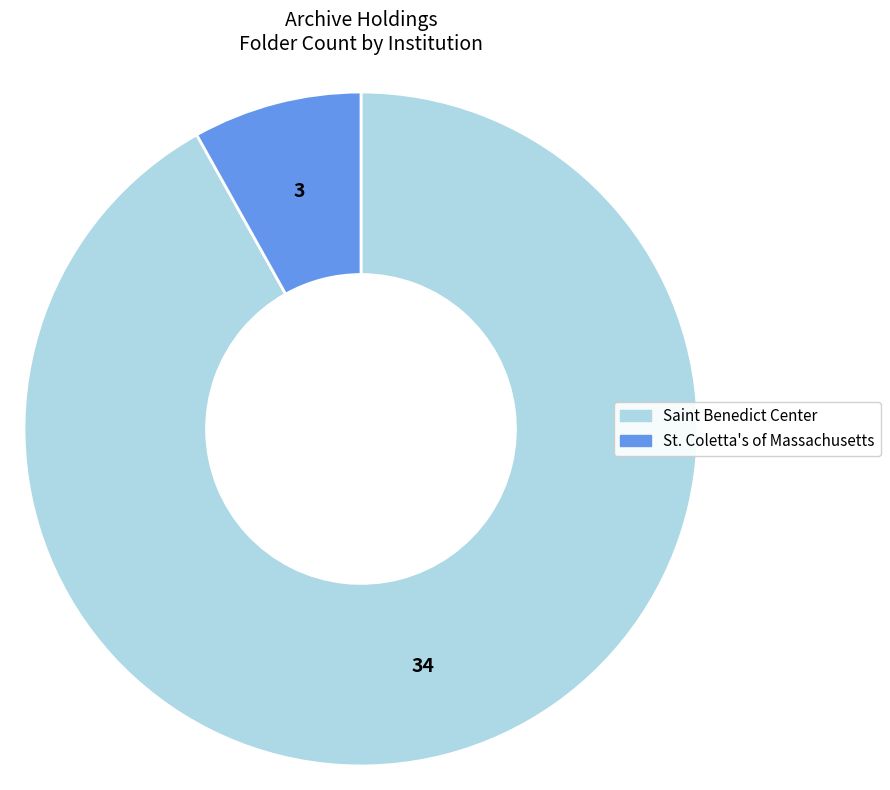

True or false: Saint Benedict Center accounts for 83% of the total.

False